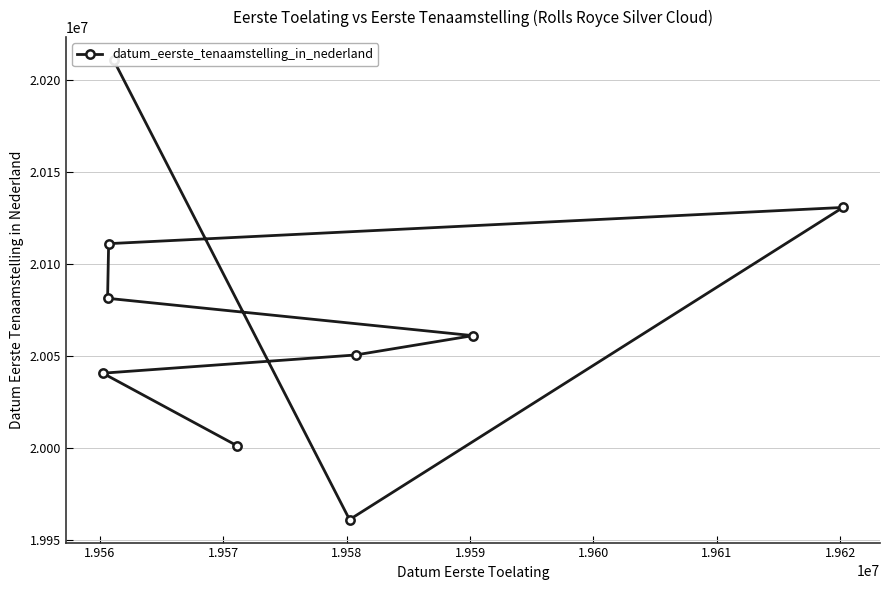

What is the difference between the maximum and minimum values?

249800